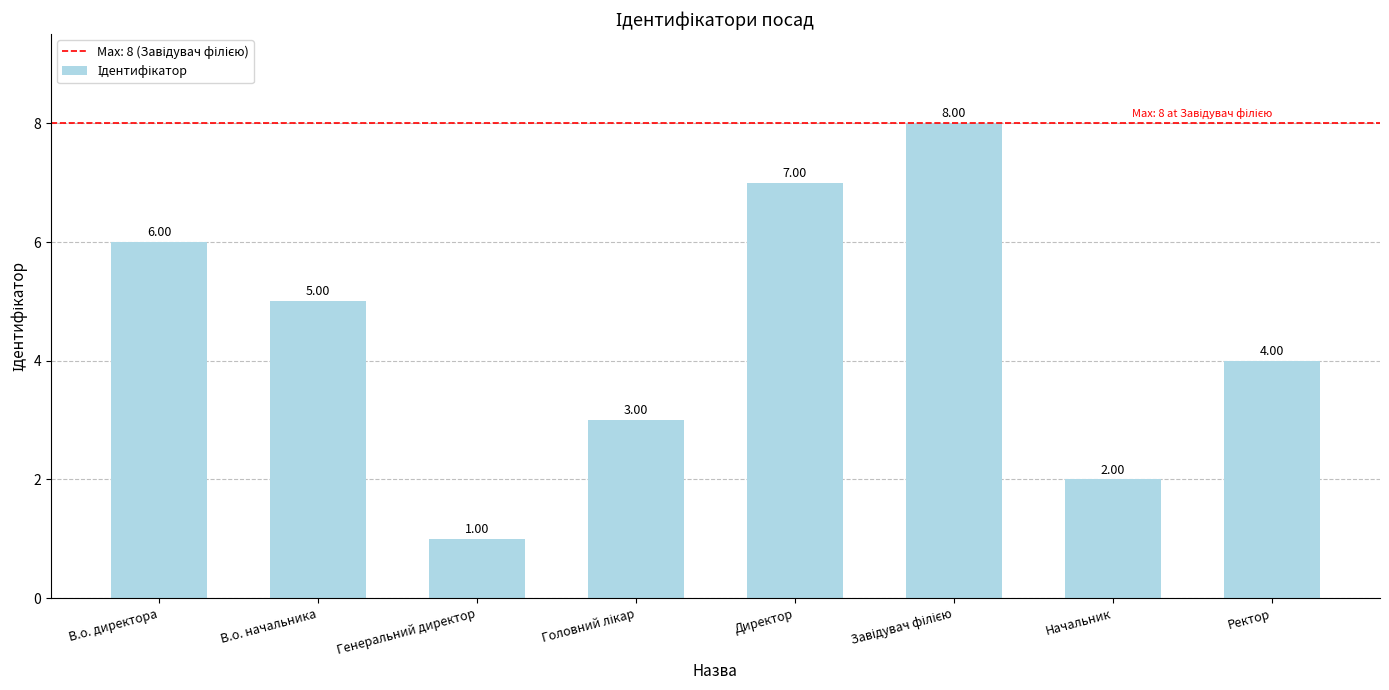

True or false: the data shows 5 at В.о. начальника.

True